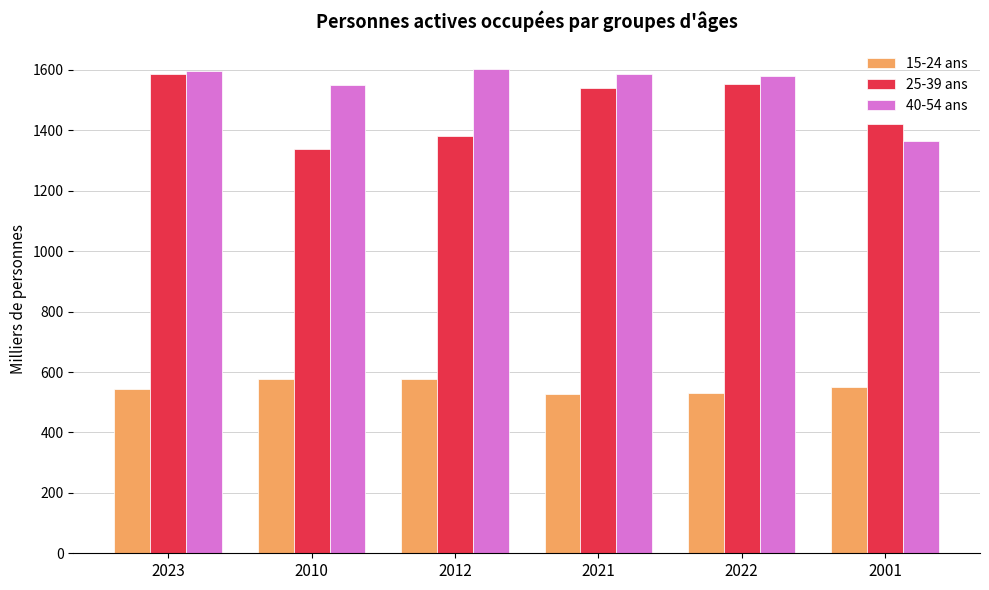

What is the difference between the maximum and minimum values in the 25-39 ans series?

250.9